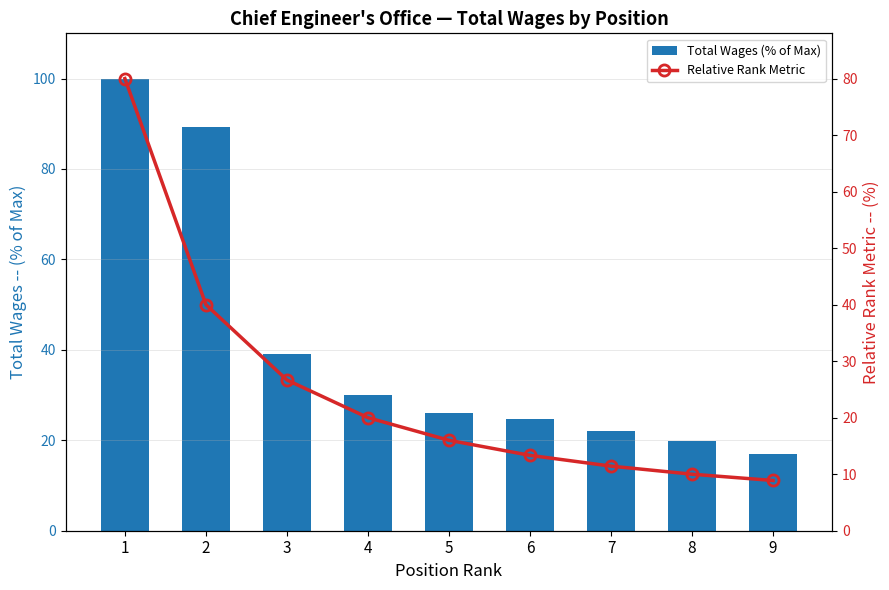

What is the difference between the maximum and second lowest values in the Total Wages (% of Max) series?

80.1